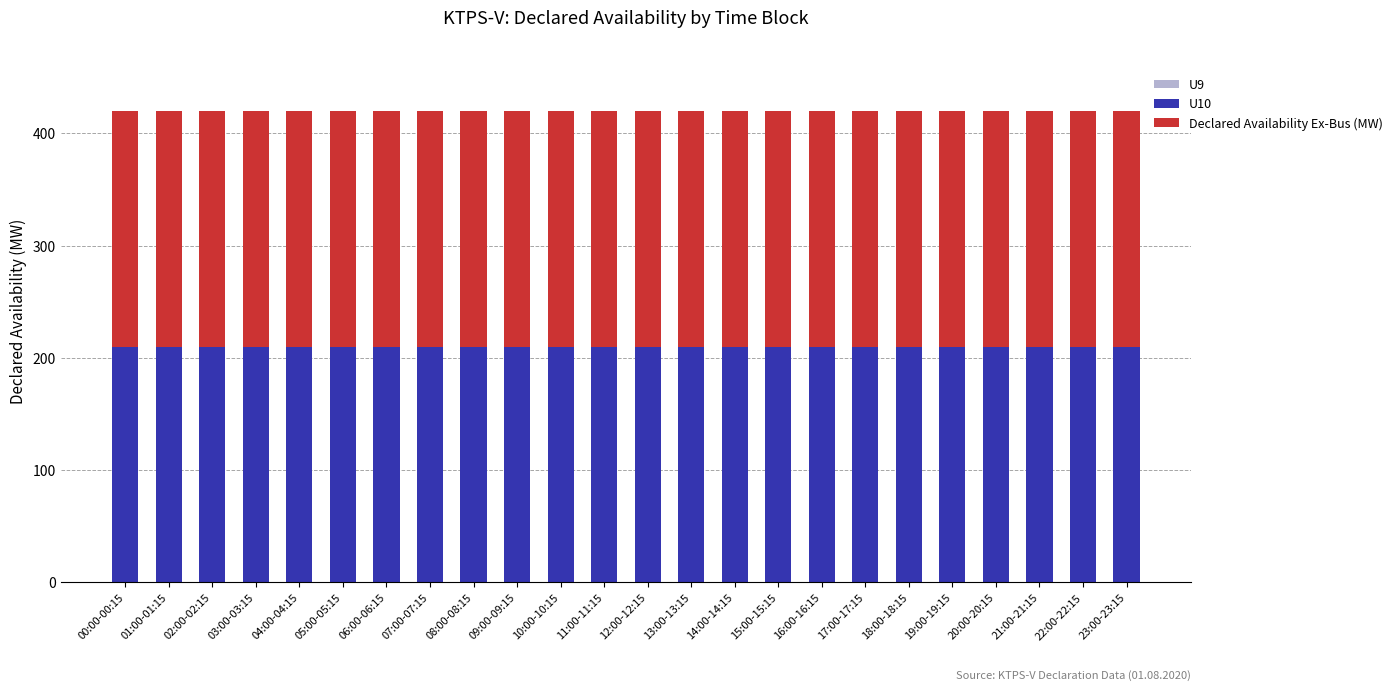

What is the spread (max minus min) of values at 06:00-06:15?

210